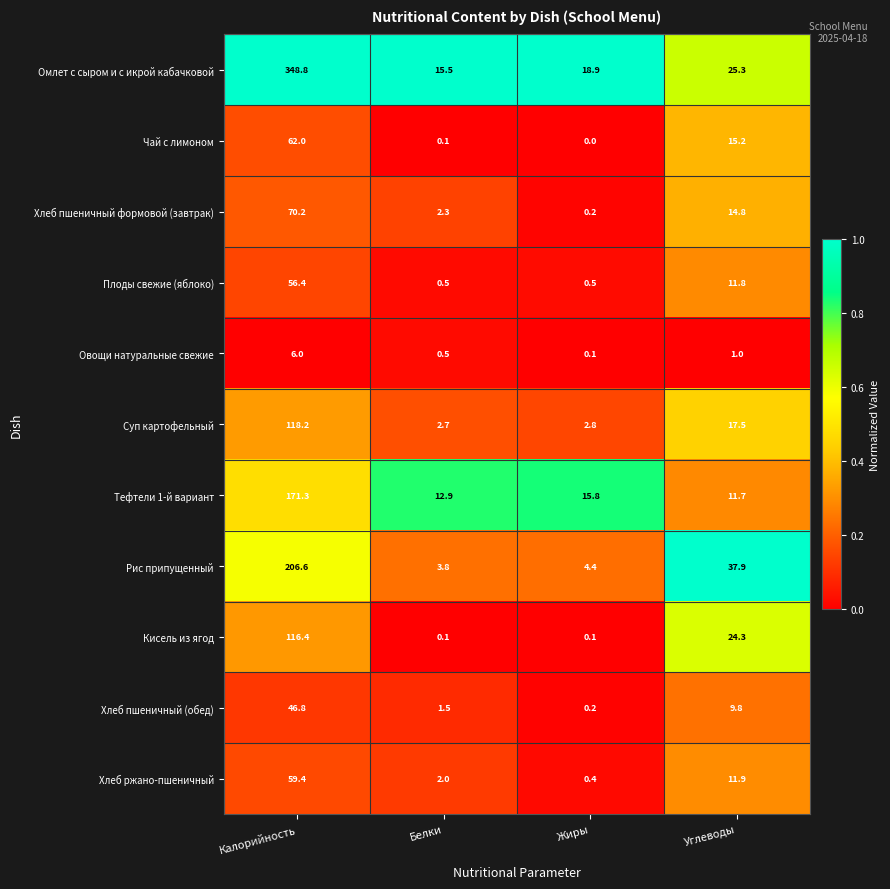

How many categories are shown in the chart?

4